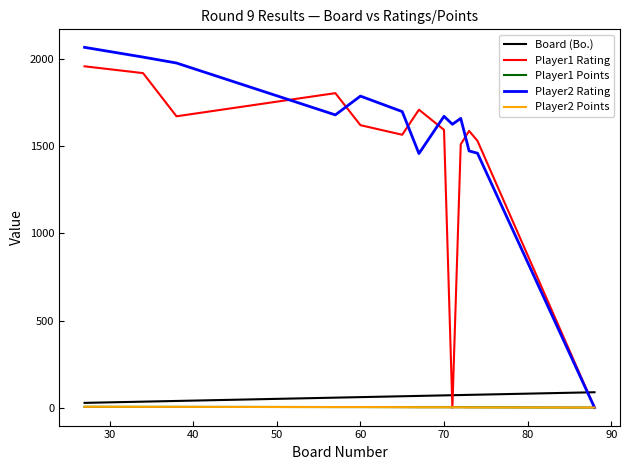

Which series has the widest spread of values?

Player2 Rating